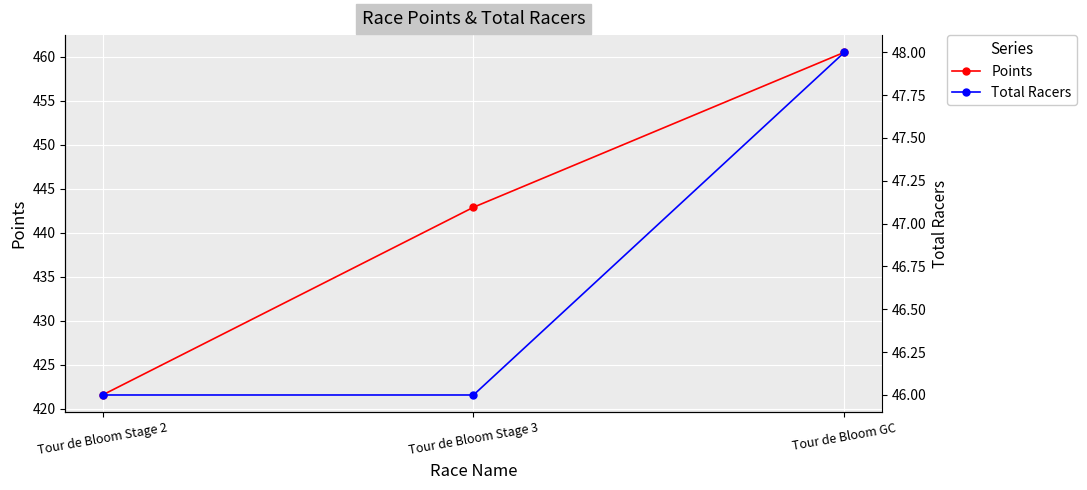

What is the spread (max minus min) of values at Tour de Bloom Stage 3?

396.9